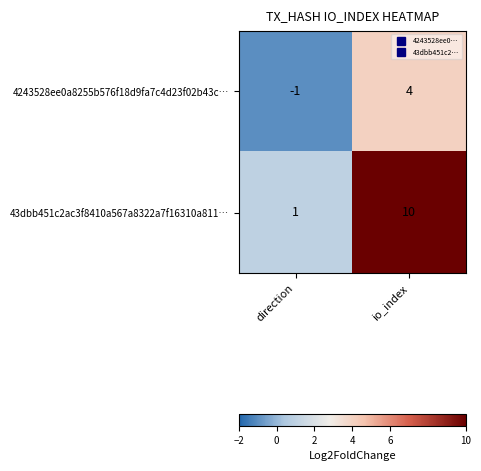

What is the difference between the maximum and minimum values in the 43dbb451c2ac3f8410a567a8322a7f16310a811… series?

9